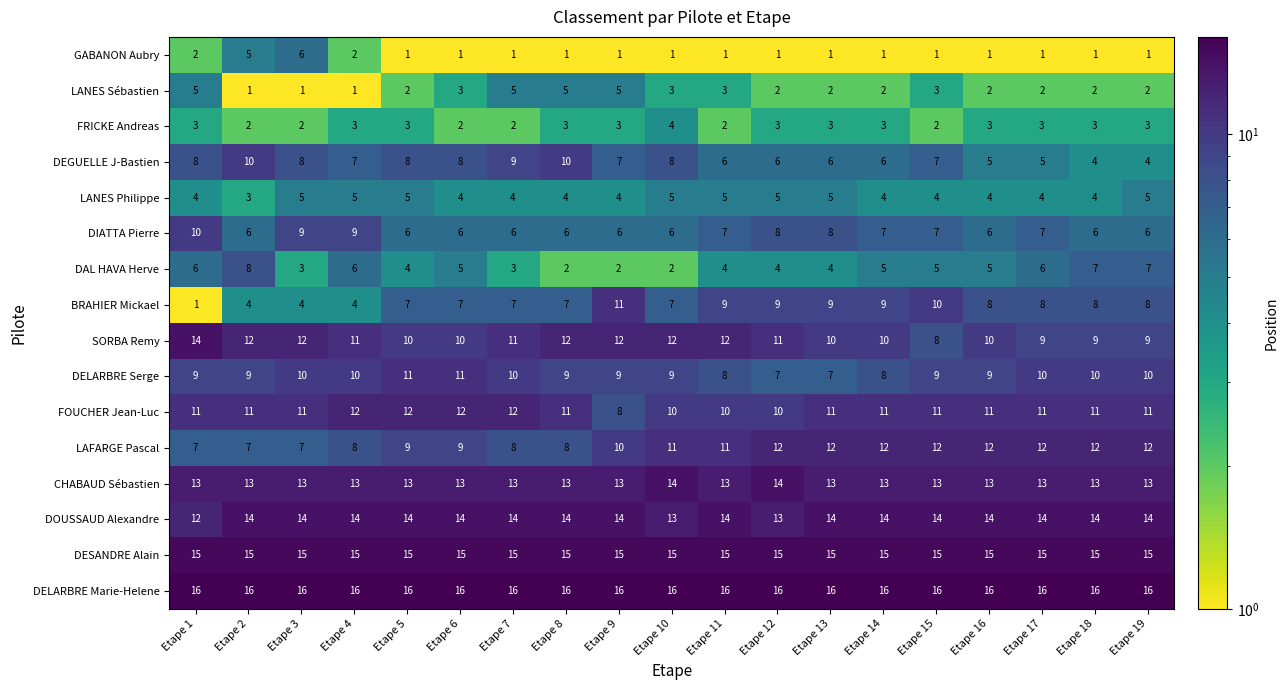

The value of DESANDRE Alain at Etape 9 is 15. True or false?

True